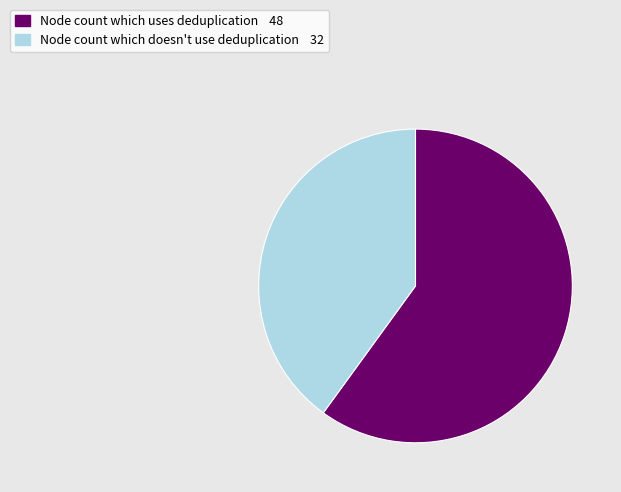

Does any single category account for the majority?

Yes